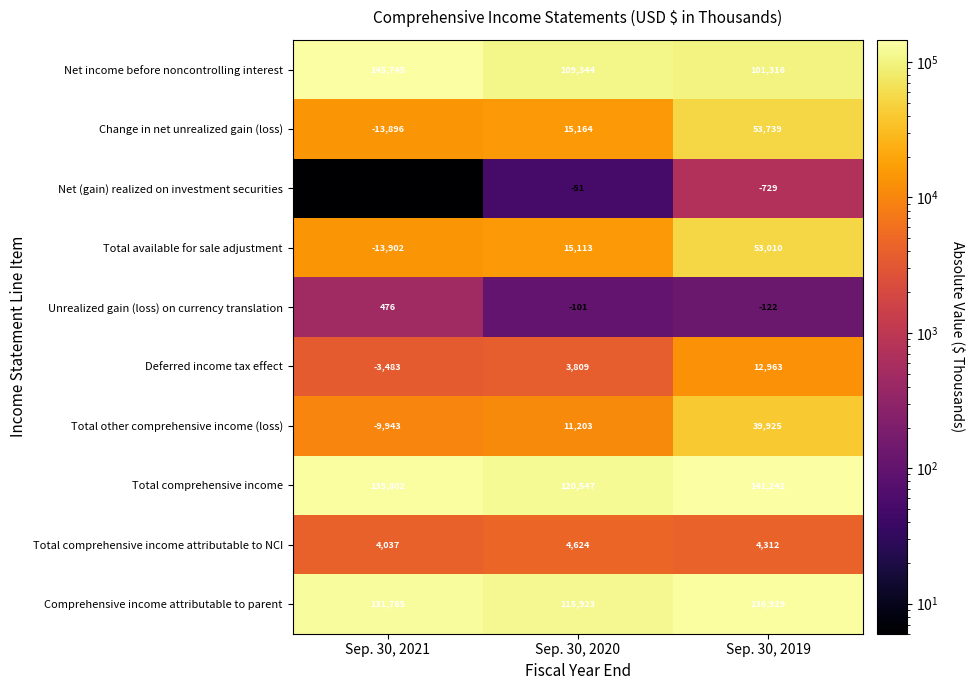

How many values in Total other comprehensive income (loss) are above zero?

2